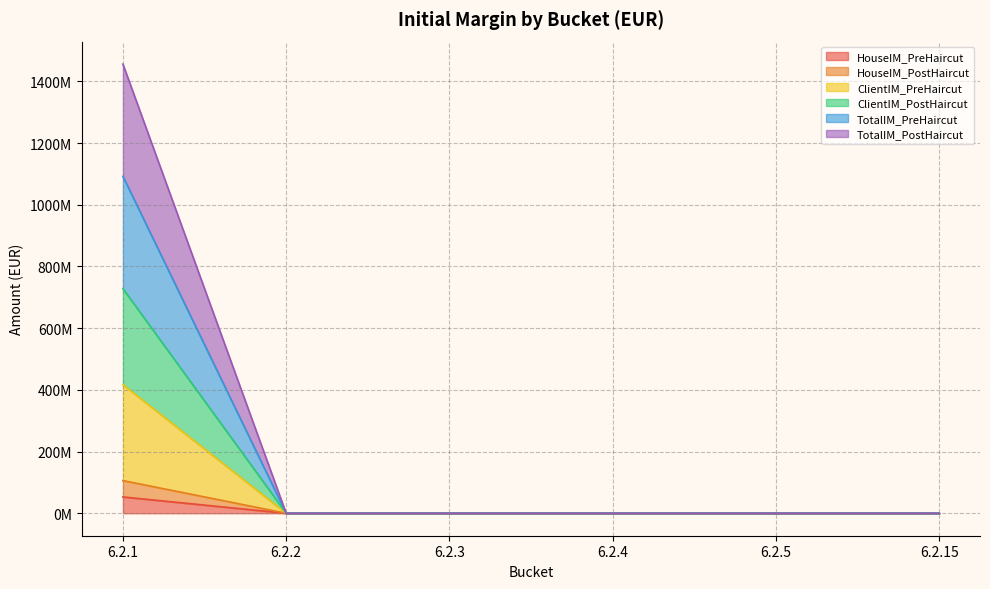

At which label does ClientIM_PreHaircut reach its minimum?

6.2.2